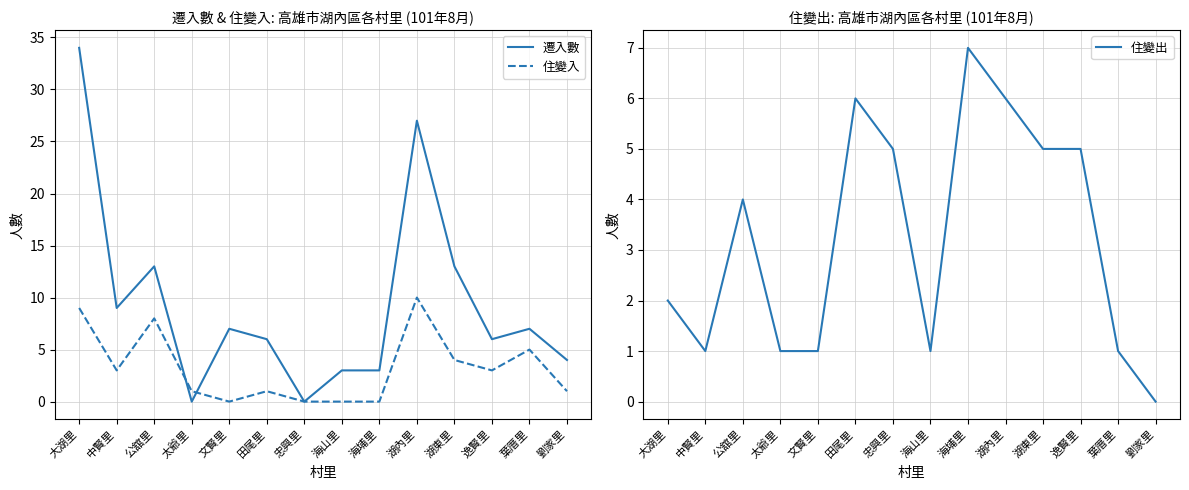

What is the label of the 1st point from the left?

大湖里